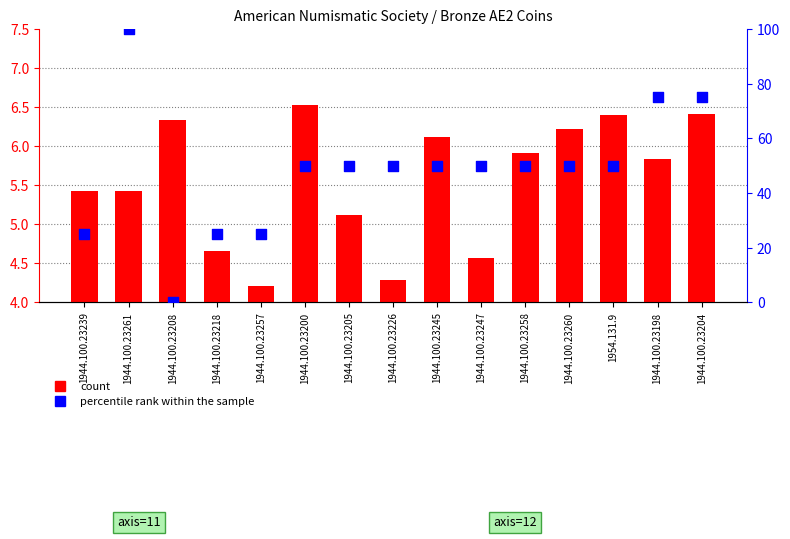

What are all the series names shown in the legend?

count, percentile rank within the sample